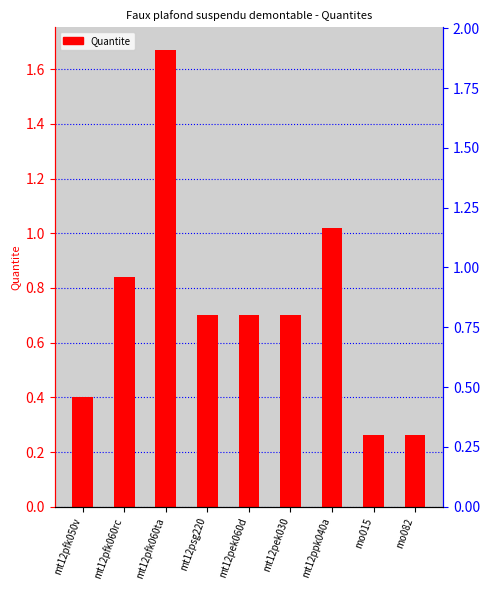

How many distinct data groups are displayed?

1